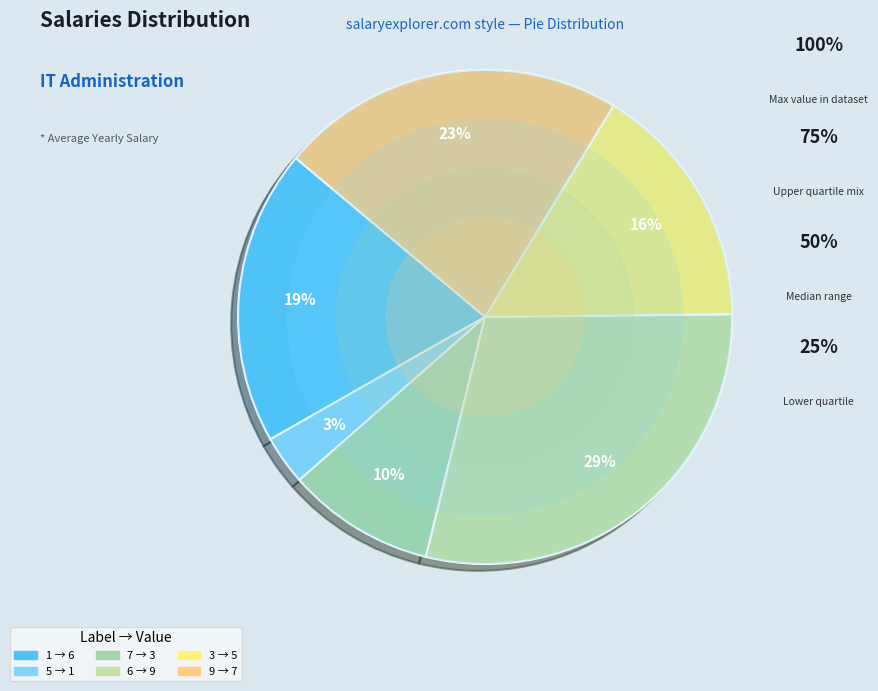

Do 2 and 7 together represent more than half of the pie?

No